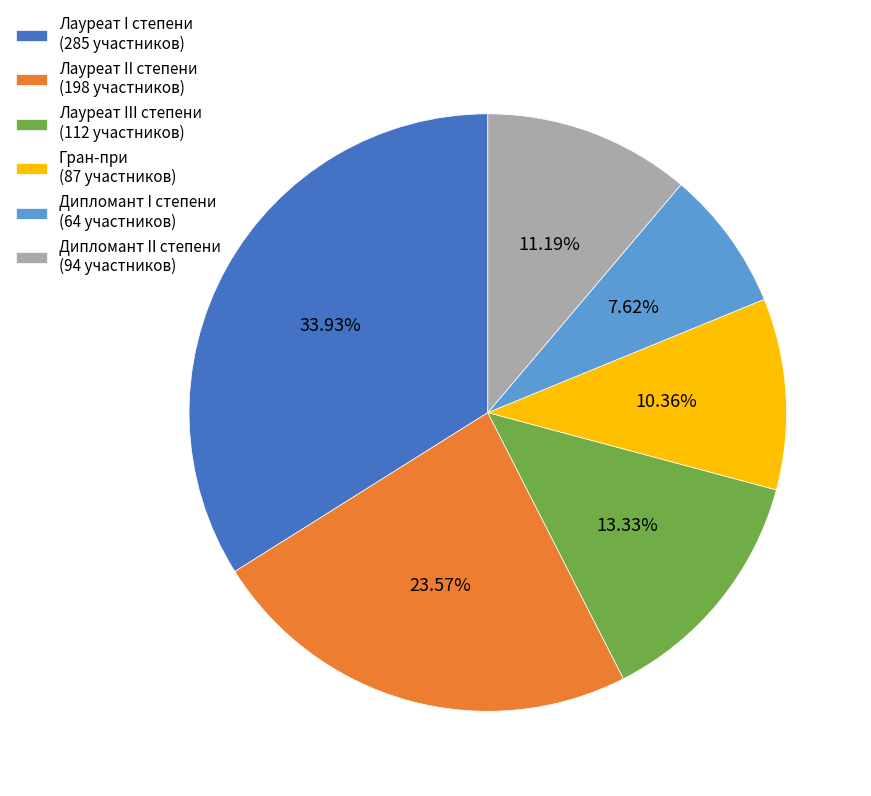

Count the number of slices in the pie.

6